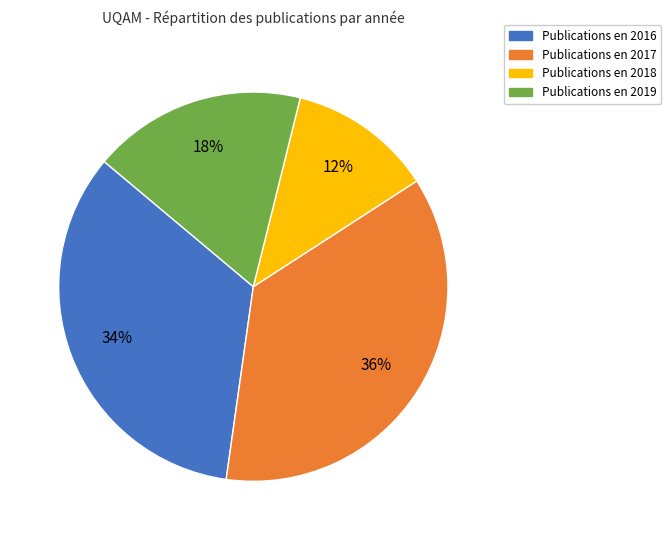

How many slices are in this pie chart?

4